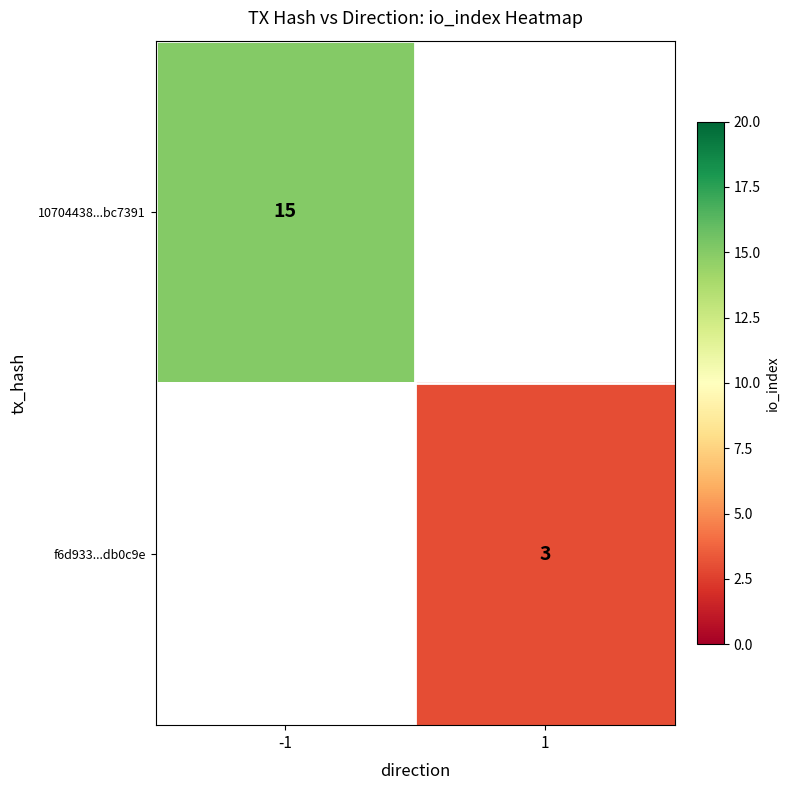

The 10704438...bc7391 series shows 7 at -1. True or false?

False